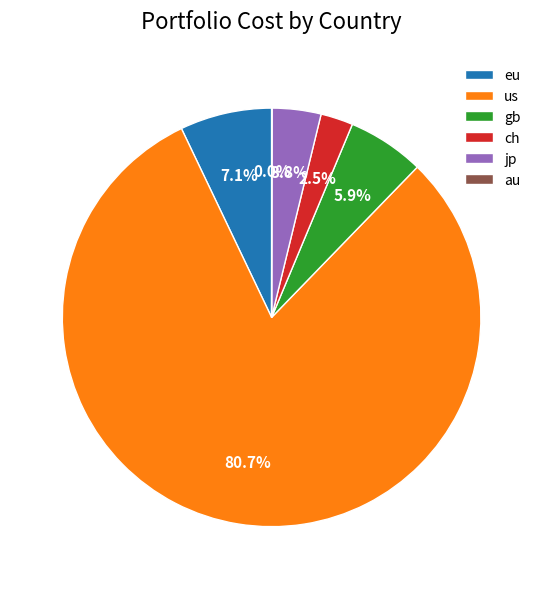

To the nearest percent, what is the difference between the eu and us slice percentages?

74%